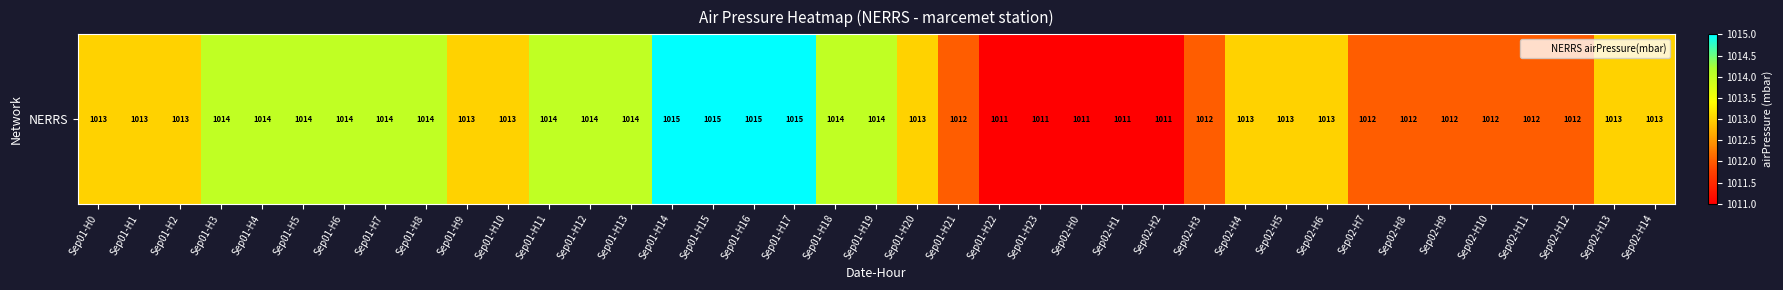

Approximately how many times larger is the value at Sep01-H18 compared to Sep01-H4?

1.0